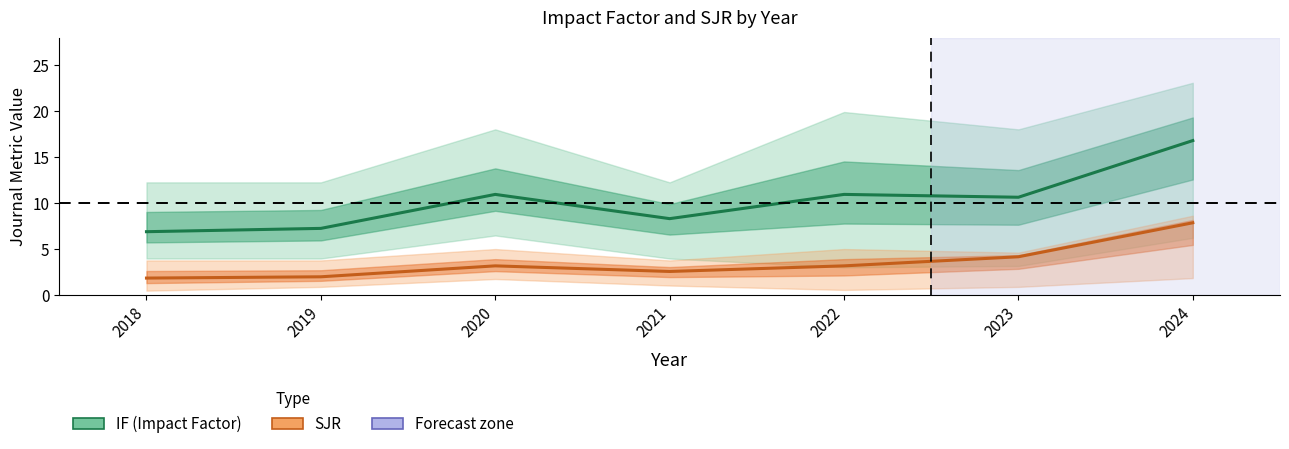

The SJR series shows 7.1 at 2023. True or false?

False